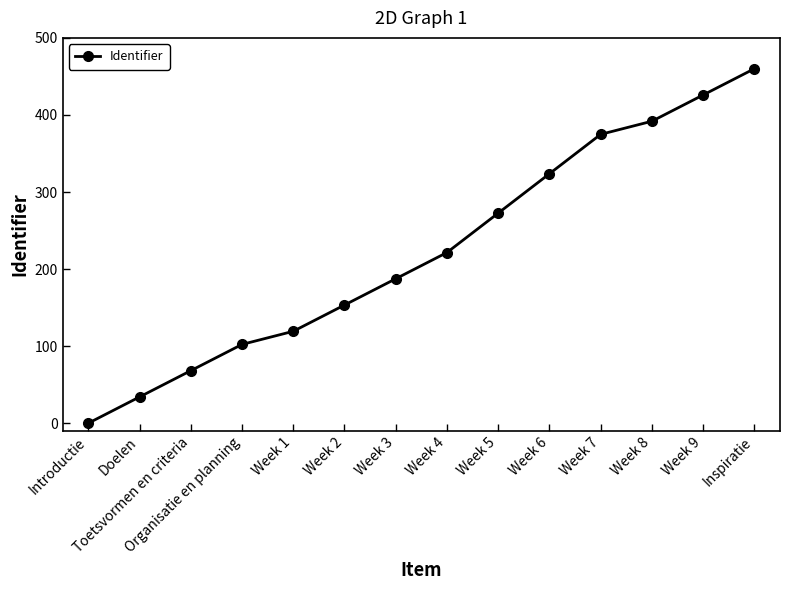

At which label does the data first exceed 221?

Week 4